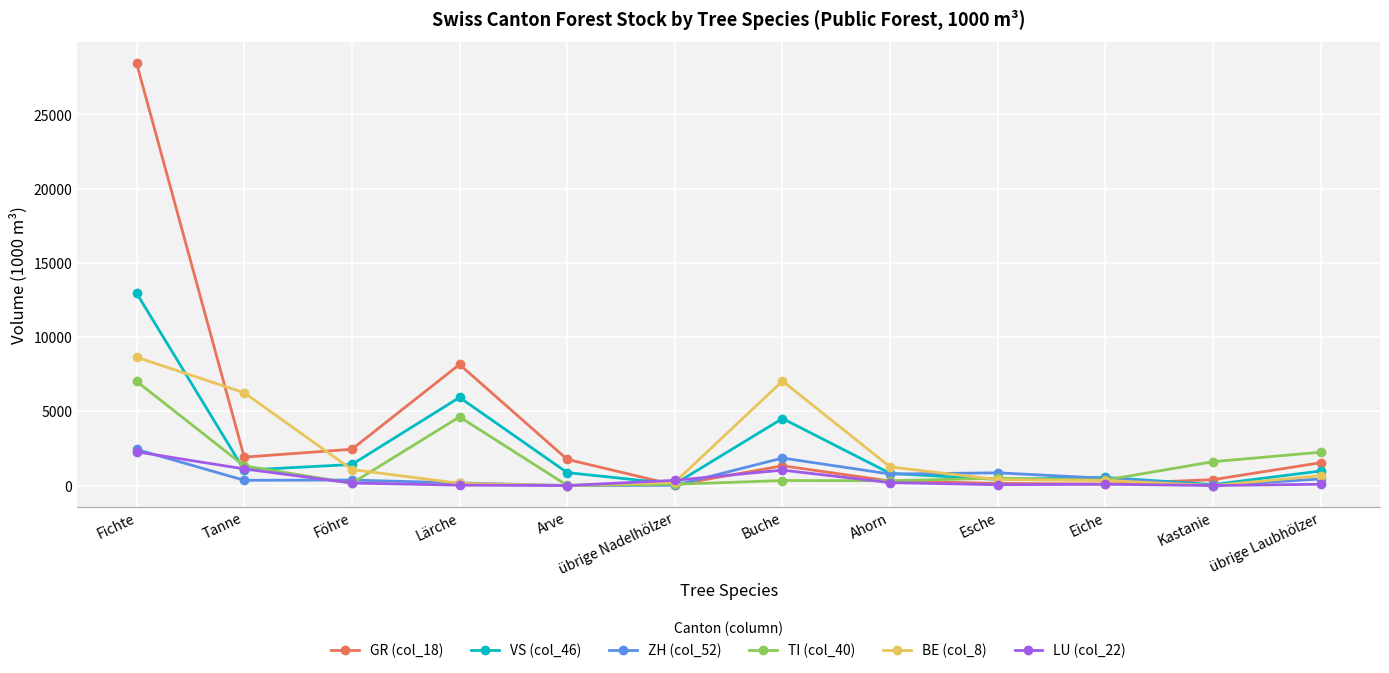

What is the difference between the highest and lowest values at Kastanie?

1607